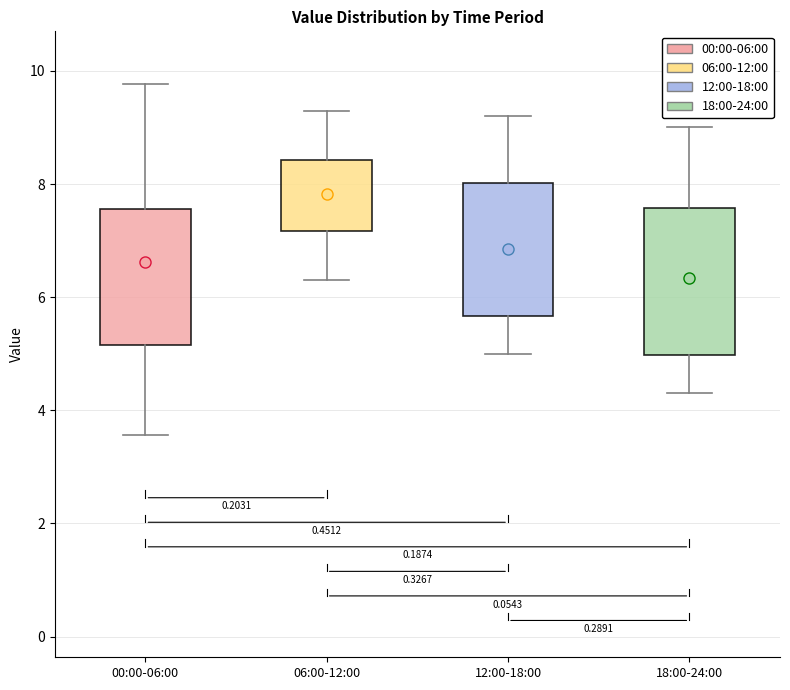

Reading left to right, read every box against the y-axis: the position of its median line, the range the box covers, and the ends of its whiskers. The values are not printed on the chart, so give them approximately, as read against the axis.

00:00-06:00: median 7.2, box 5.2 to 7.6, whiskers 3.6 to 9.8
06:00-12:00: median 7.8, box 7.2 to 8.4, whiskers 6.4 to 9.4
12:00-18:00: median 6.8, box 5.6 to 8.0, whiskers 5.0 to 9.2
18:00-24:00: median 6.2, box 5.0 to 7.6, whiskers 4.4 to 9.0